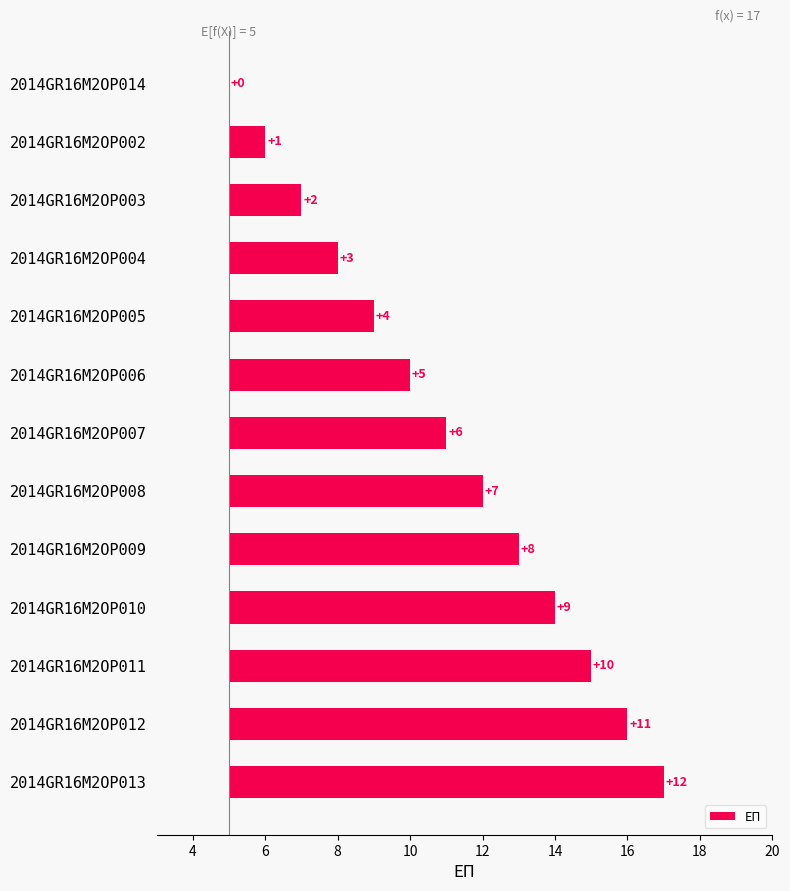

What is the average value?

6